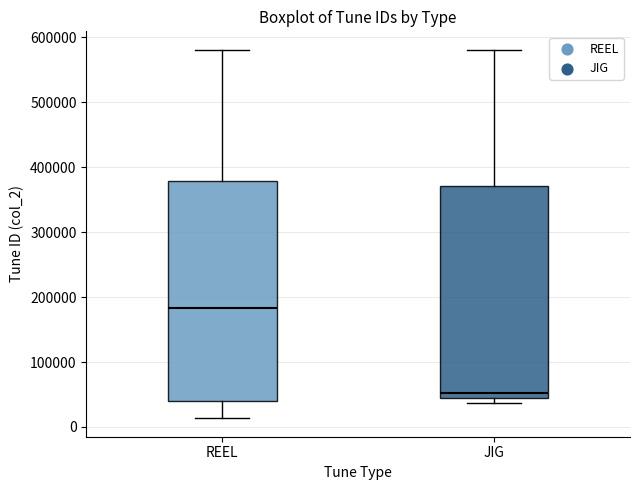

Reading left to right, transcribe this box plot: for each box, give where its median line is, the range the box spans, and where its two whiskers end, as read against the y-axis. The values are not printed on the chart, so give them approximately, as read against the axis.

REEL: median 180000, box 40000 to 380000, whiskers 10000 to 580000
JIG: median 50000, box 40000 to 370000, whiskers 40000 (just below the box's lower edge) to 580000